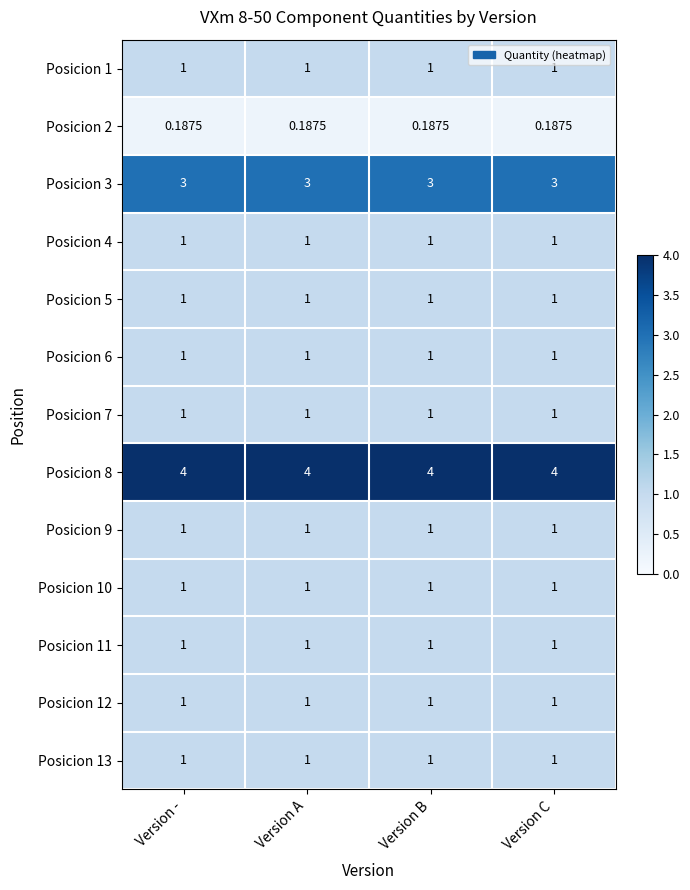

What is the greatest value displayed?

4.0